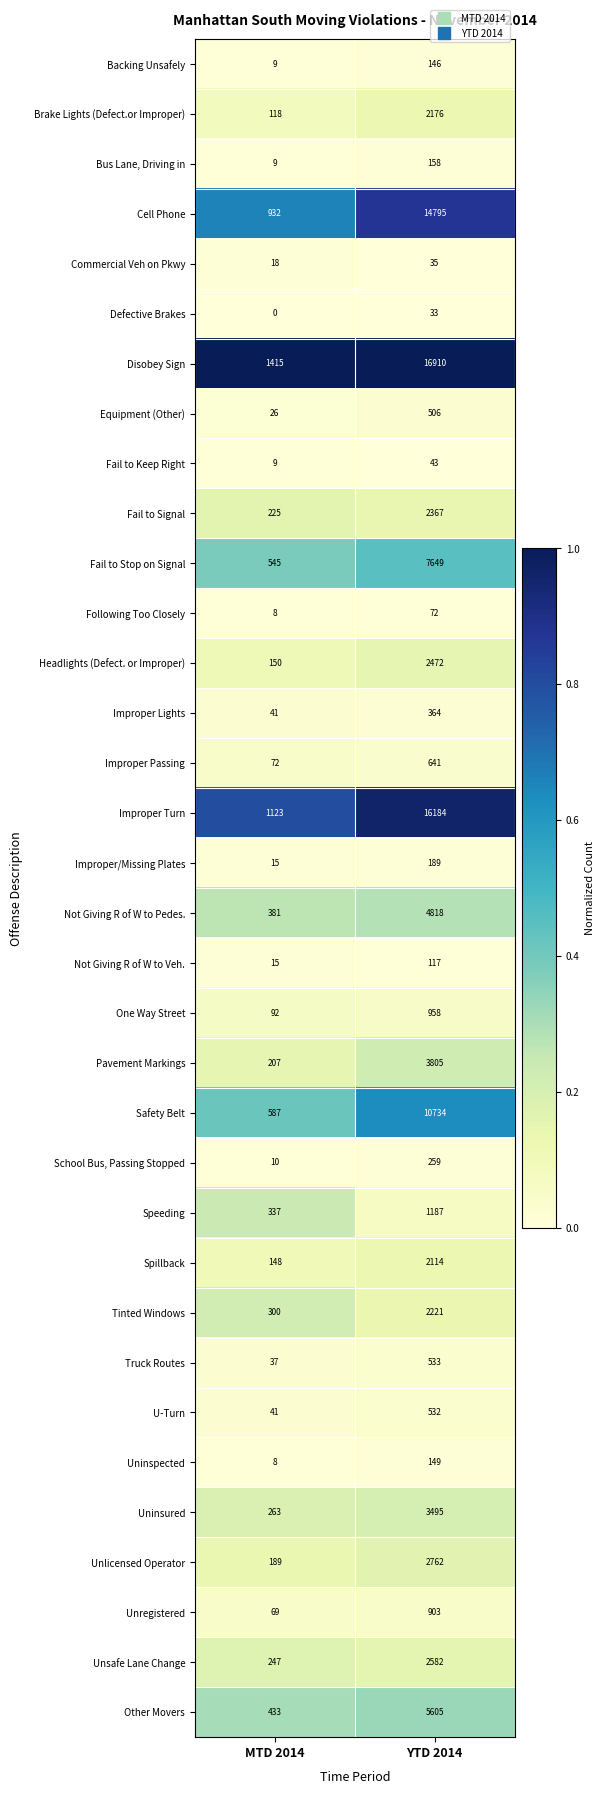

What is the approximate value of Fail to Signal at YTD 2014?

2367